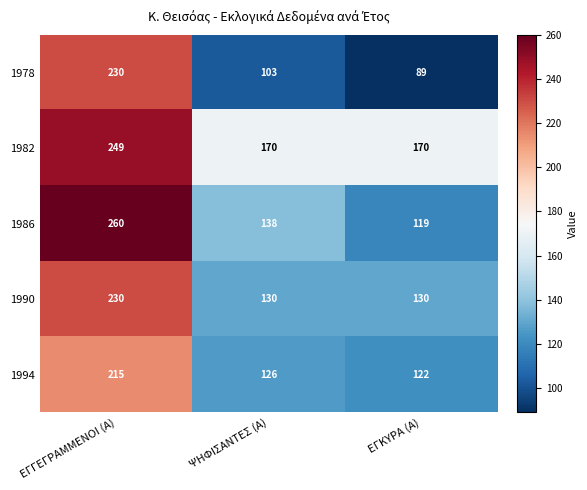

At which label does 1978 first exceed 103?

ΕΓΓΕΓΡΑΜΜΕΝΟΙ (Α)